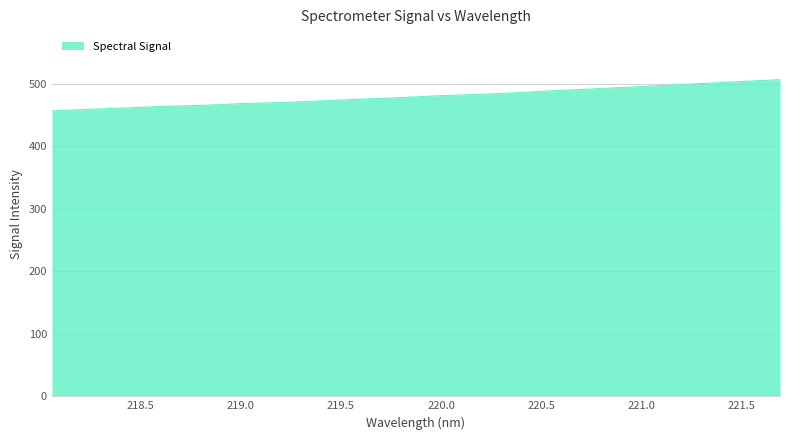

Does the chart have visible grid lines?

Yes